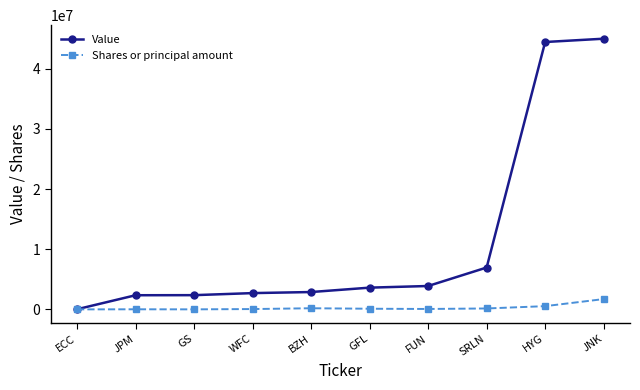

What is the approximate value of Shares or principal amount at SRLN, to the nearest 100?

154800